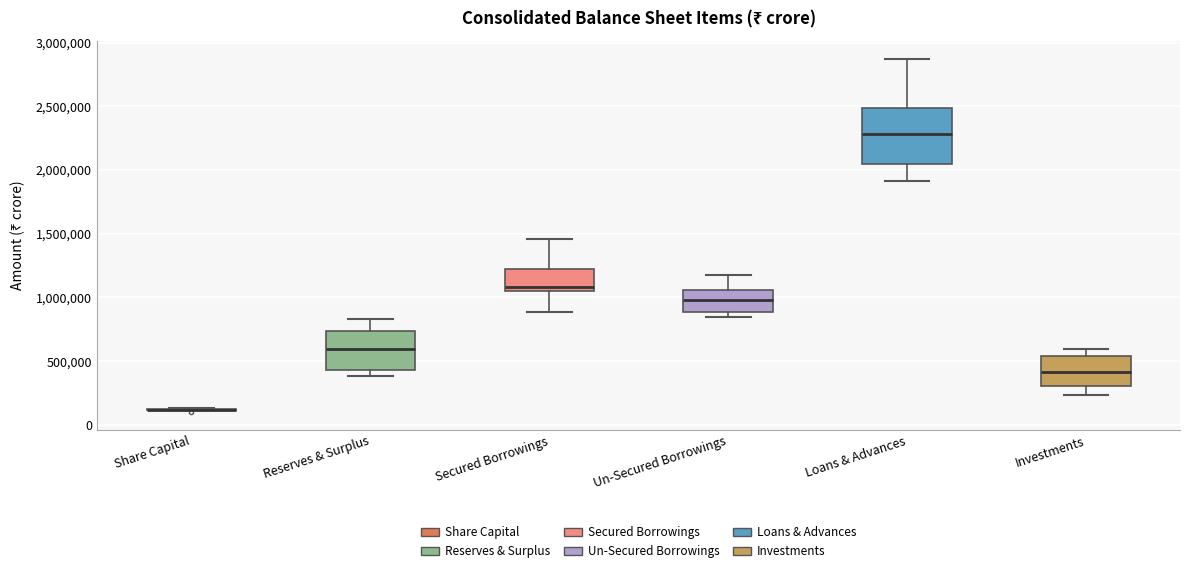

Where is the lower edge of the box for Secured Borrowings on the y-axis? The values are not printed on the chart, so give them approximately, as read against the axis.

1050000